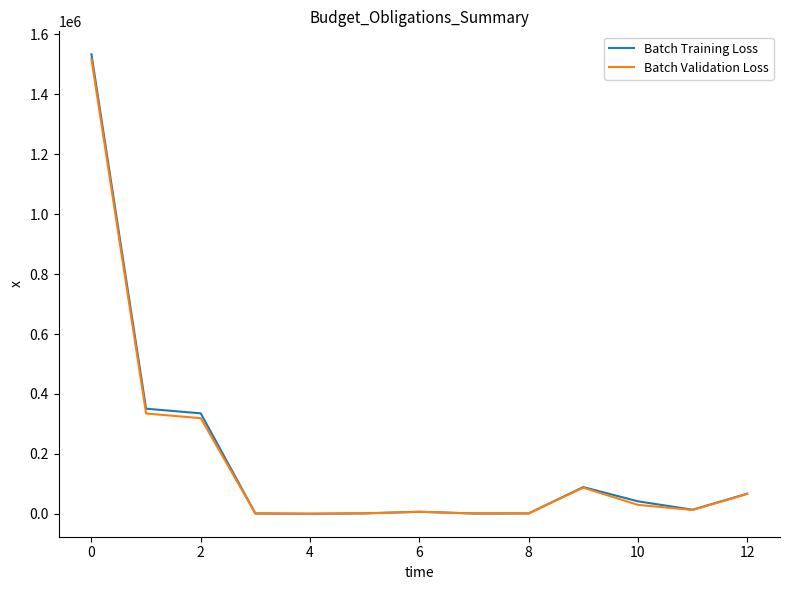

Which series has the largest range (max minus min)?

Batch Training Loss